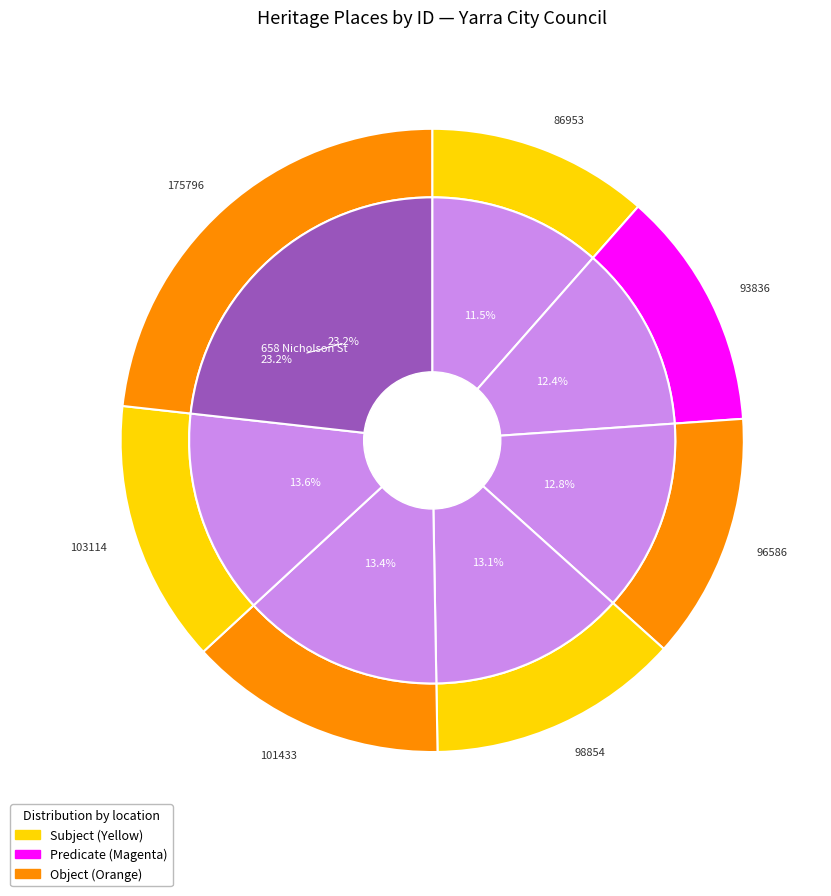

The Dr Whitcombe's surgery & residence slice represents 19% of the pie. True or false?

False